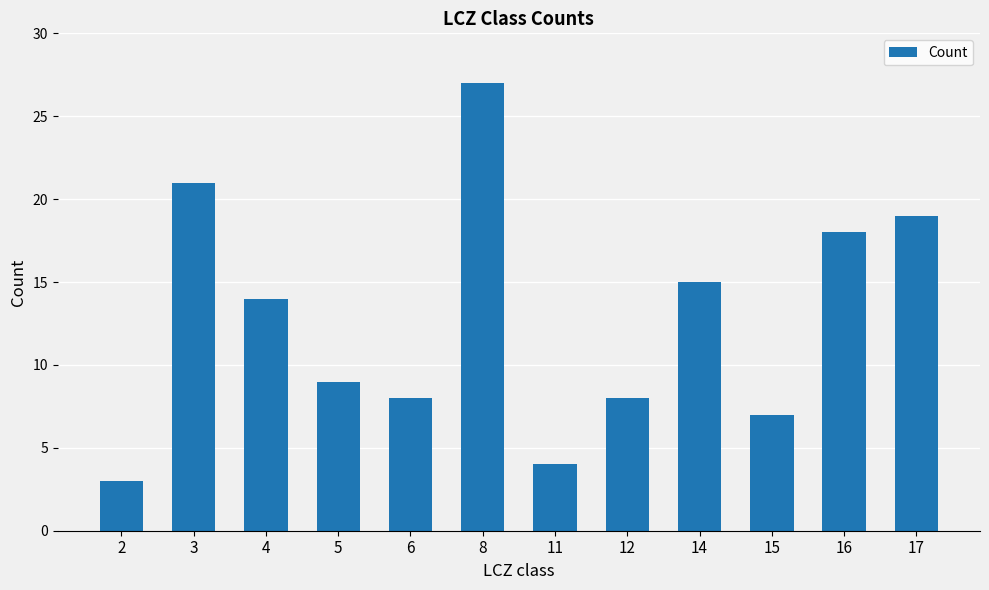

What is the value of the 1st bar from the left?

3